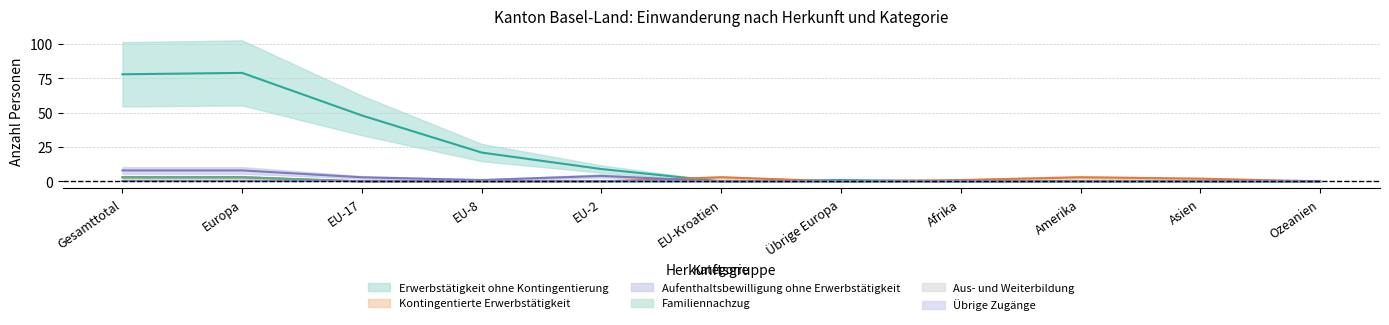

What is the maximum value shown in the chart?

79